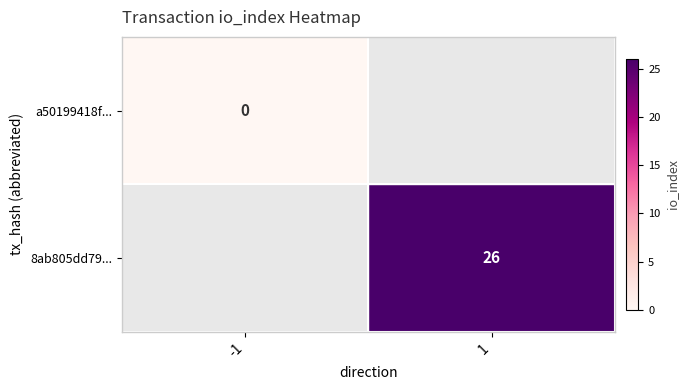

The 8ab805dd79... series shows 26 at 1. True or false?

True